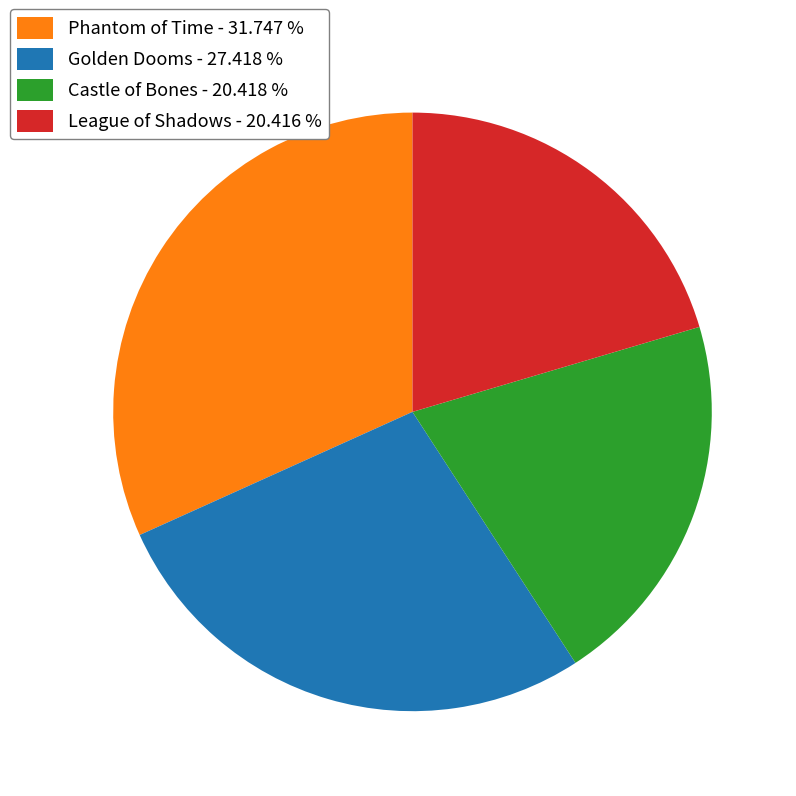

Which has a higher value, Golden Dooms - 27.418 % or Phantom of Time - 31.747 %?

Phantom of Time - 31.747 %